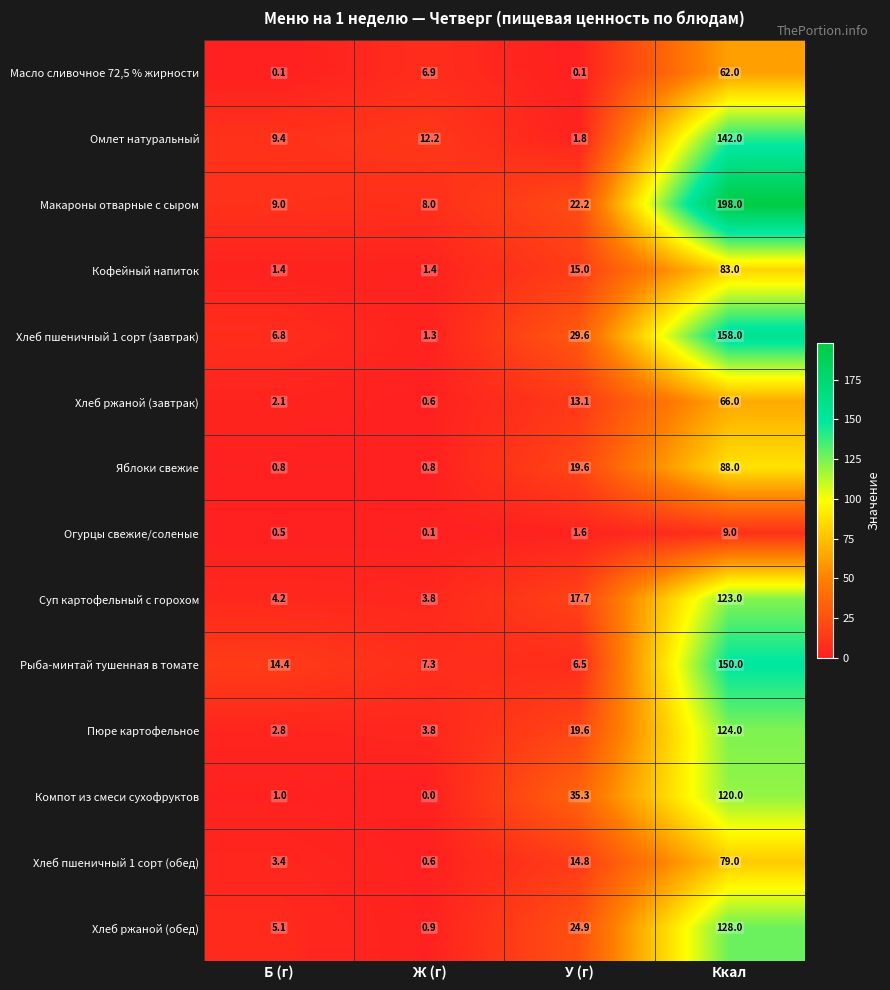

Is it true that Компот из смеси сухофруктов equals 0.0 at Ж (г)?

True